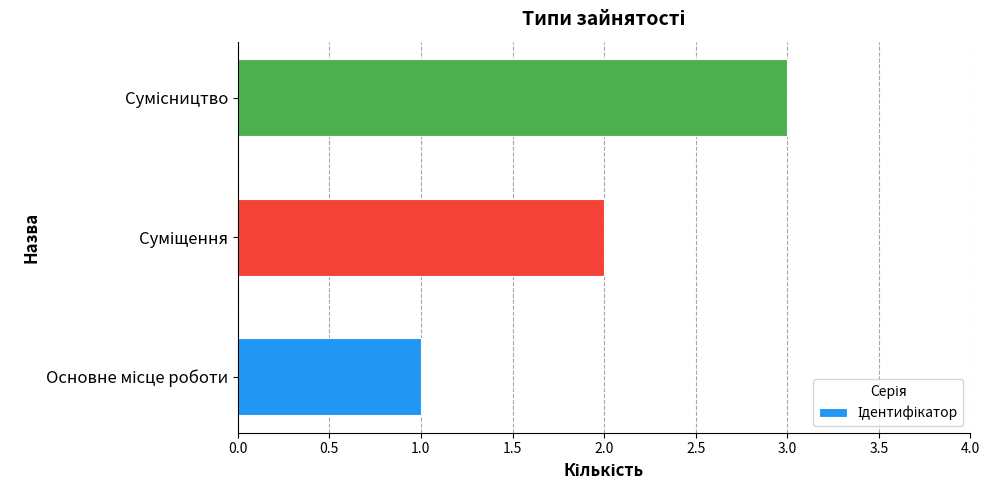

What is the greatest value displayed?

3